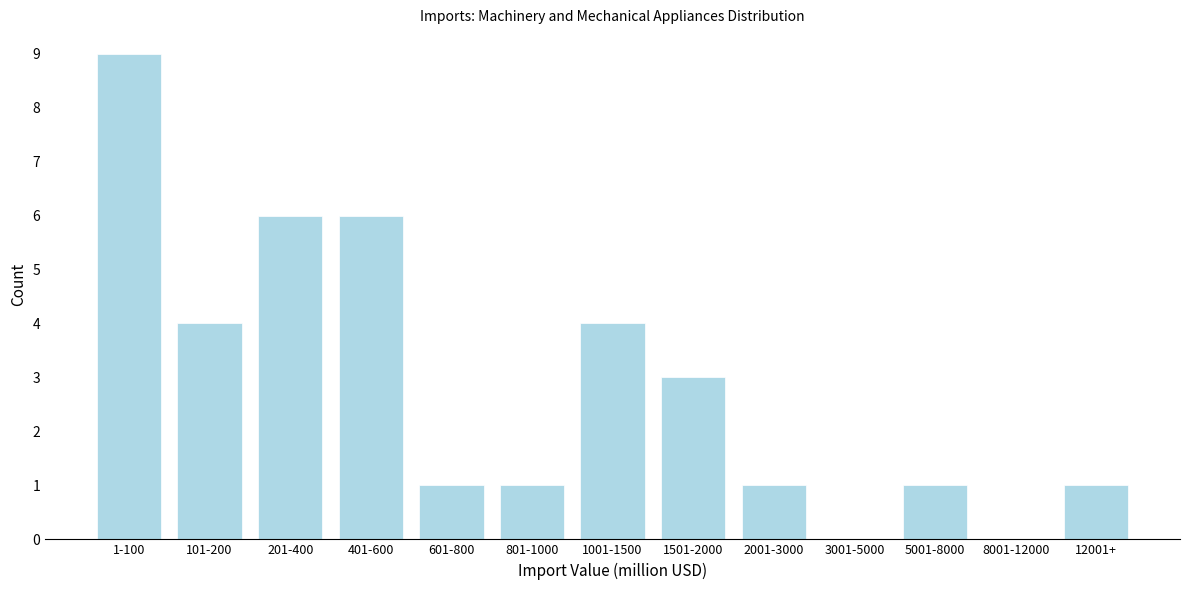

Reading left to right, transcribe all the data shown in this chart.

1-100=9	101-200=4	201-400=6	401-600=6	601-800=1	801-1000=1	1001-1500=4	1501-2000=3	2001-3000=1	3001-5000=0	5001-8000=1	8001-12000=0	12001+=1